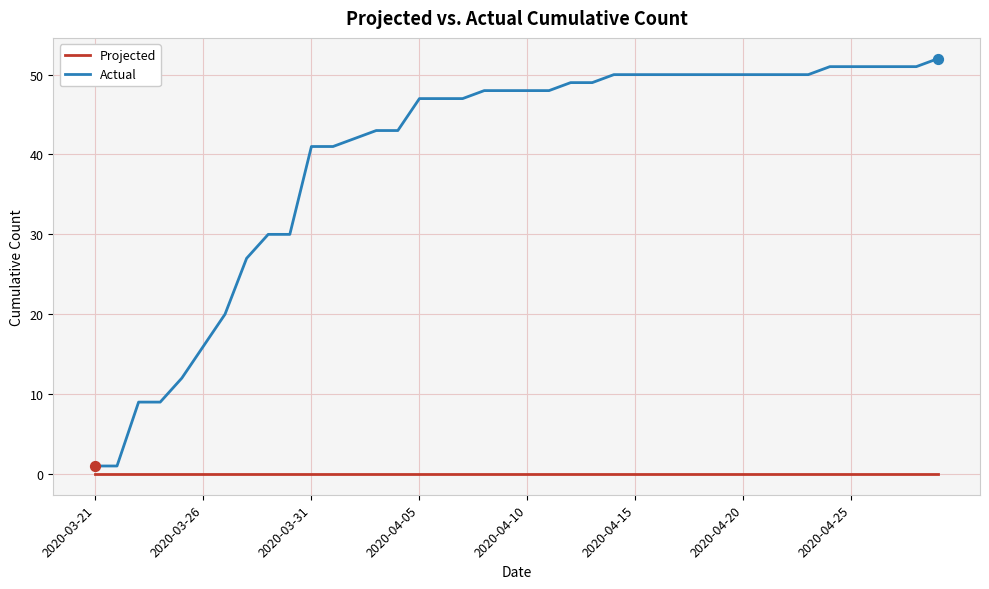

Which series has the largest total across all categories?

Actual